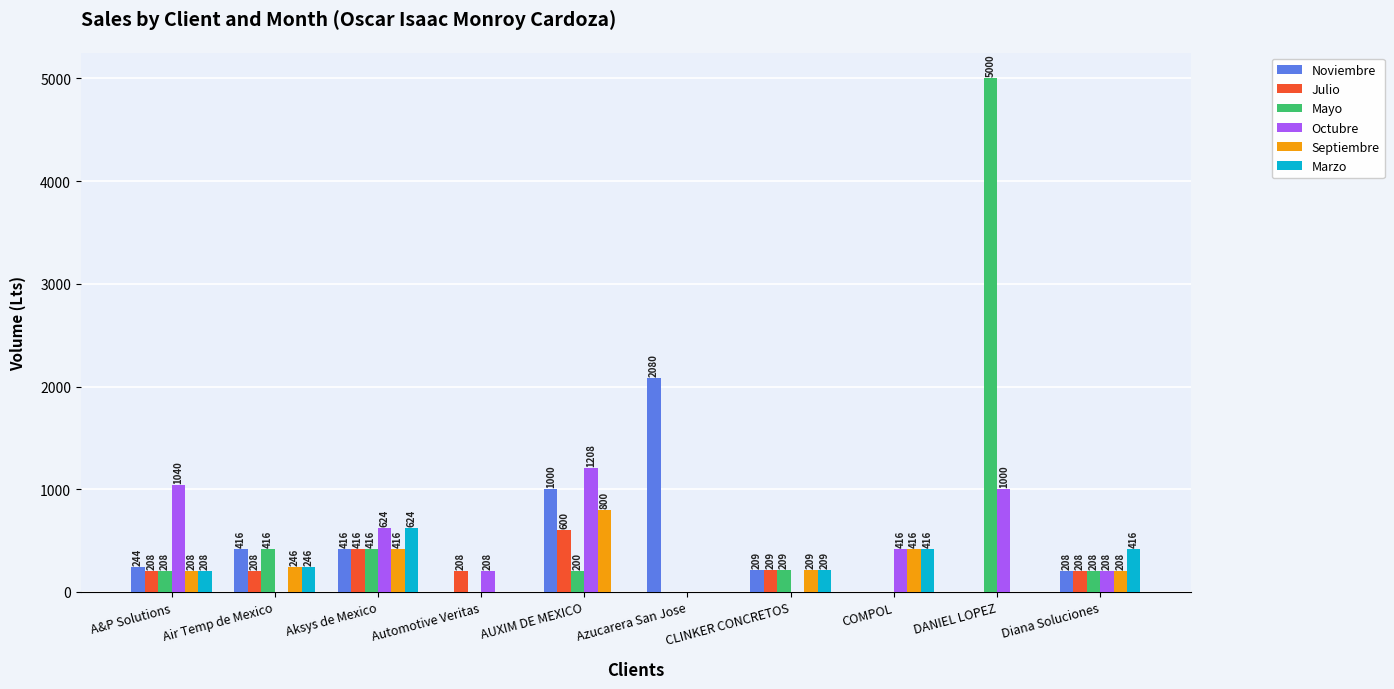

What is the approximate value of Octubre at Diana Soluciones?

208